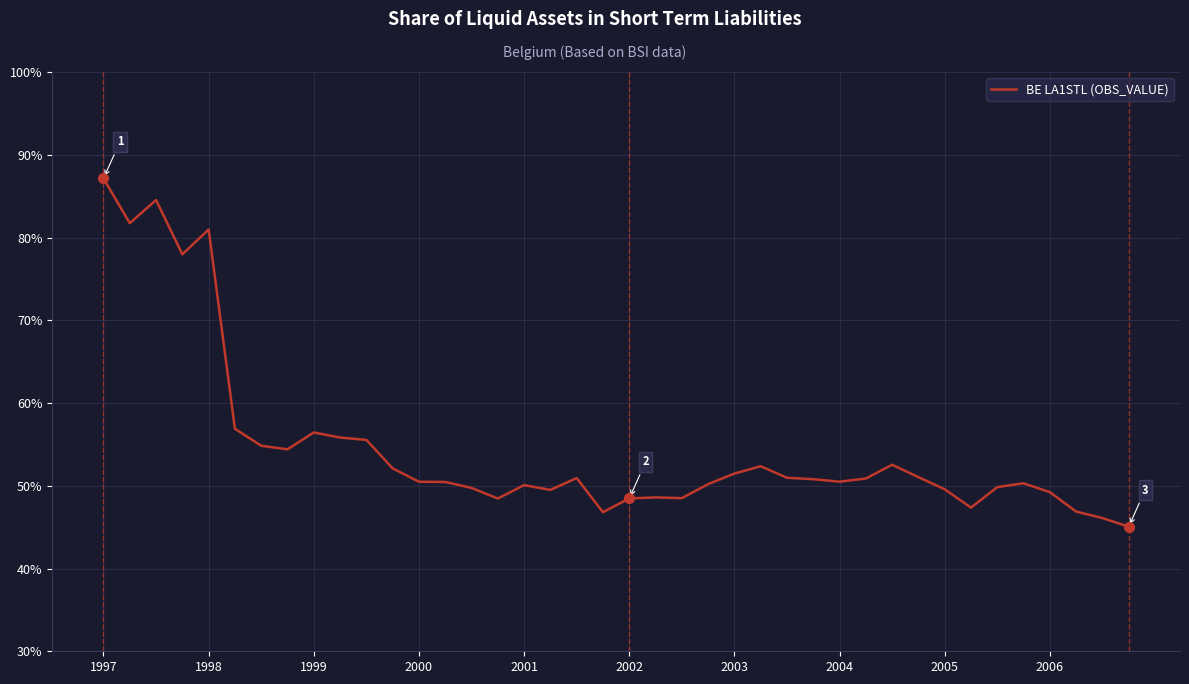

What is the maximum value shown in the chart?

87.1